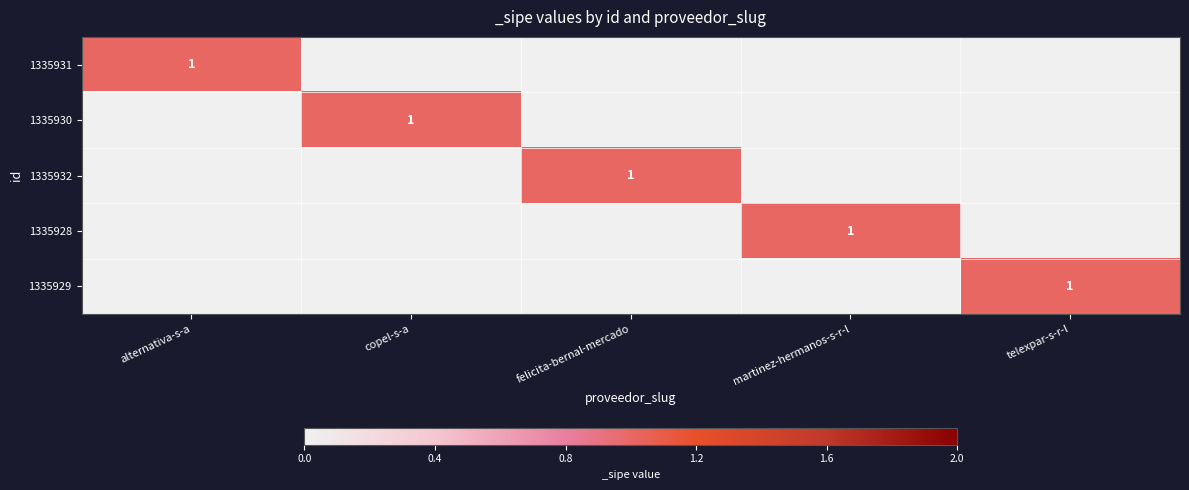

True or false: 1335928 has a value of 1 at martinez-hermanos-s-r-l.

True